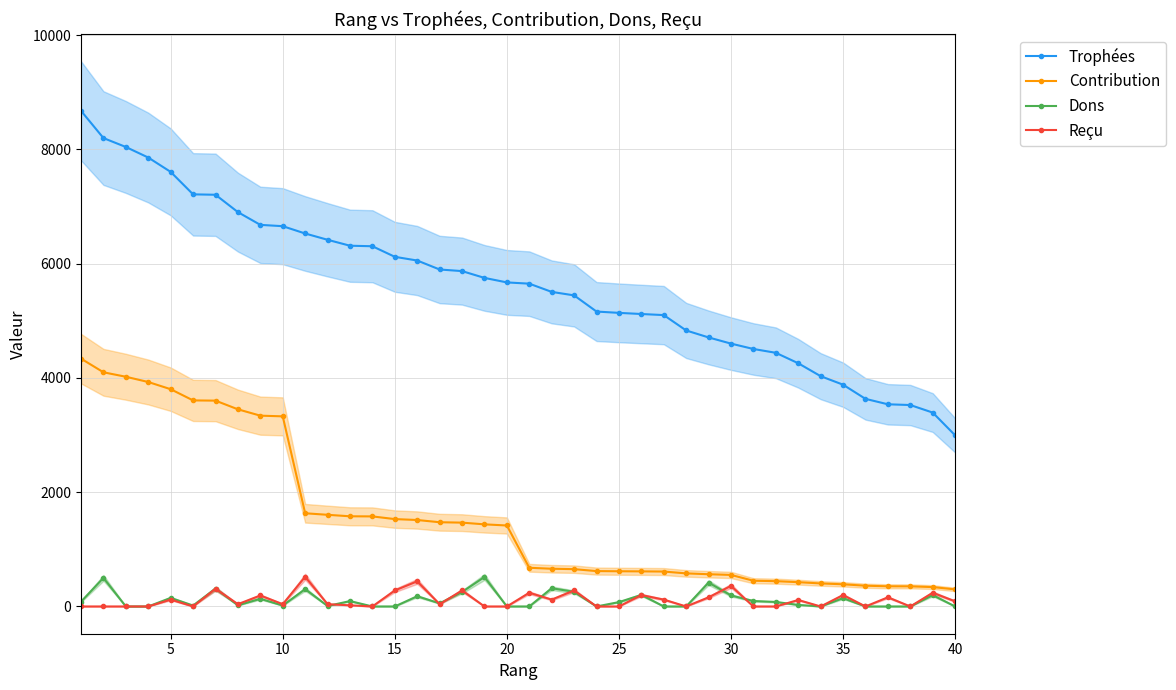

How many data points does each series have?

40